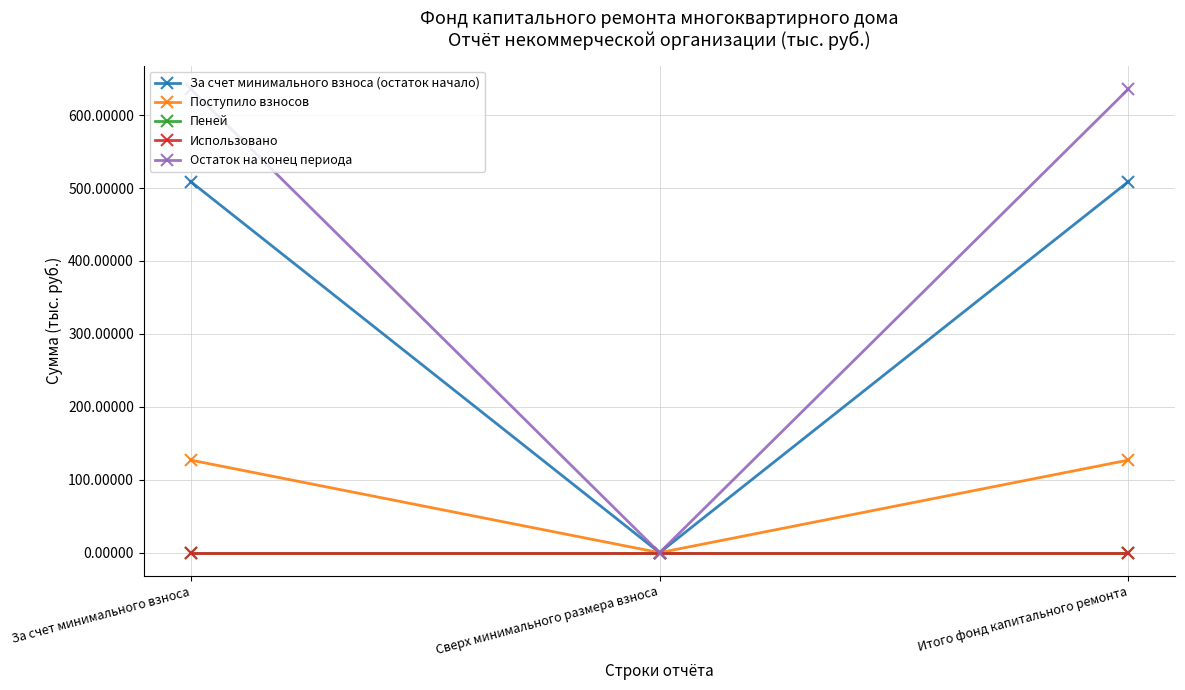

Where does the Поступило взносов series first go above 126?

За счет минимального взноса